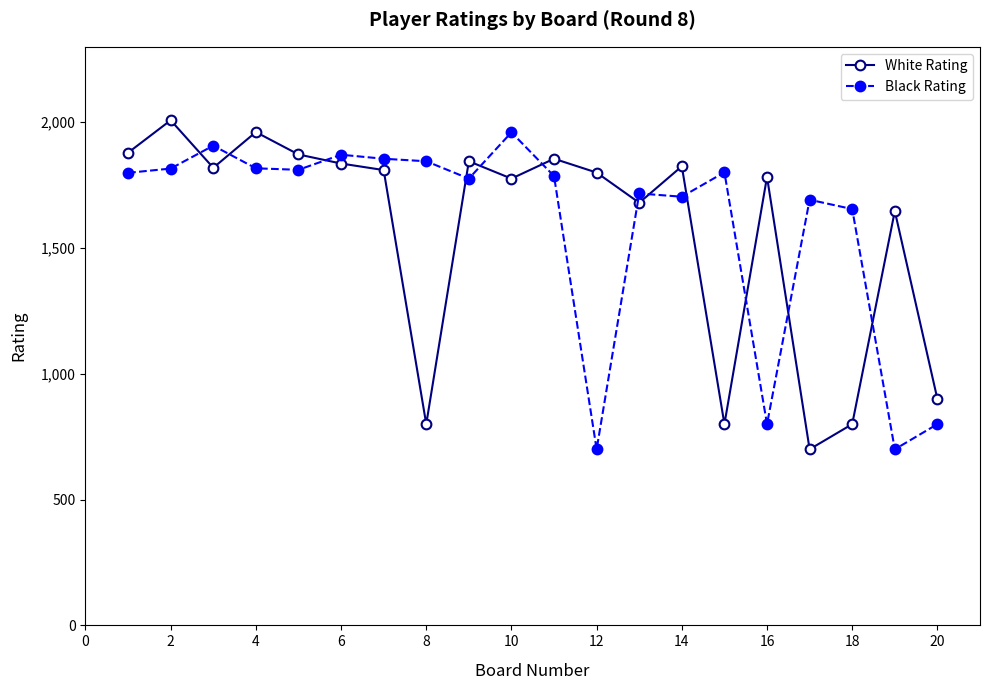

What is the smallest value displayed?

700